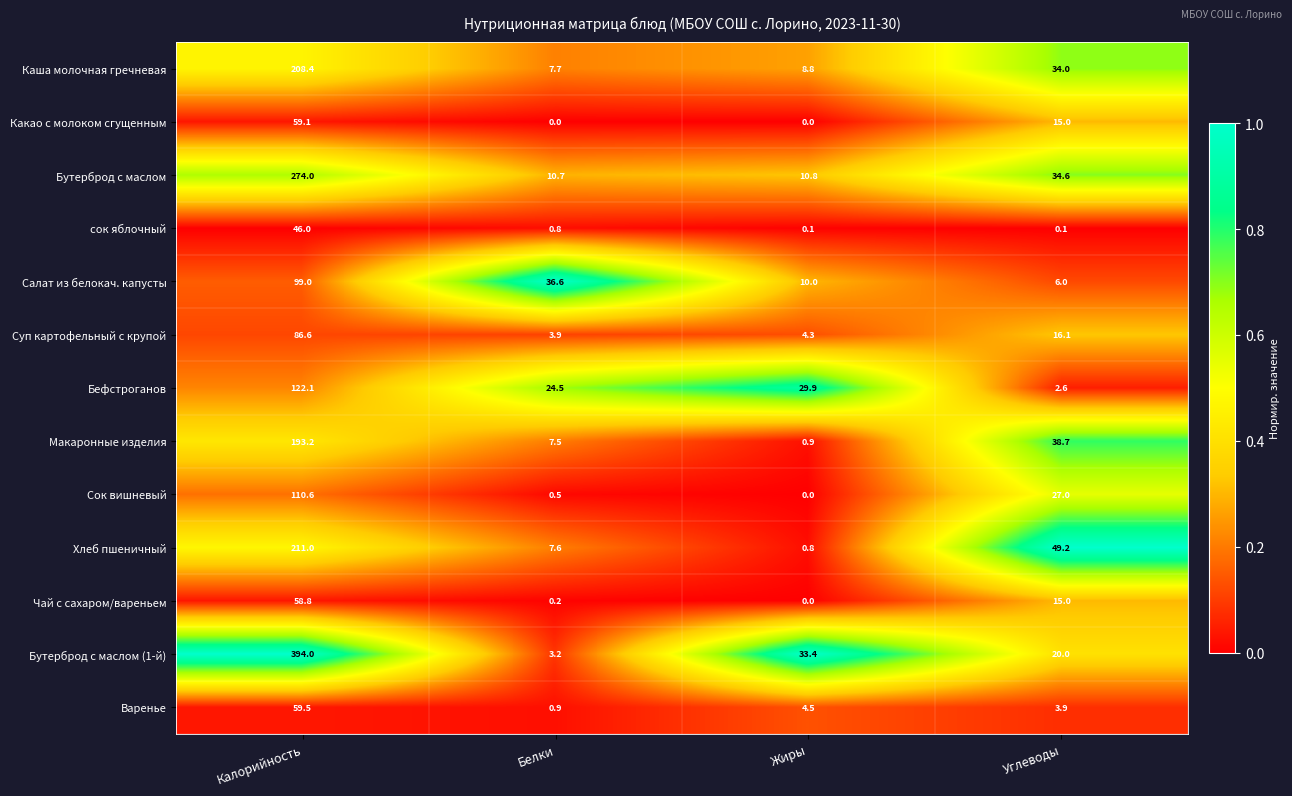

Rank the series by their maximum value, from highest to lowest.

Бутерброд с маслом (1-й), Бутерброд с маслом, Хлеб пшеничный, Каша молочная гречневая, Макаронные изделия, Бефстроганов, Сок вишневый, Салат из белокач. капусты, Суп картофельный с крупой, Варенье, Какао с молоком сгущенным, Чай с сахаром/вареньем, сок яблочный